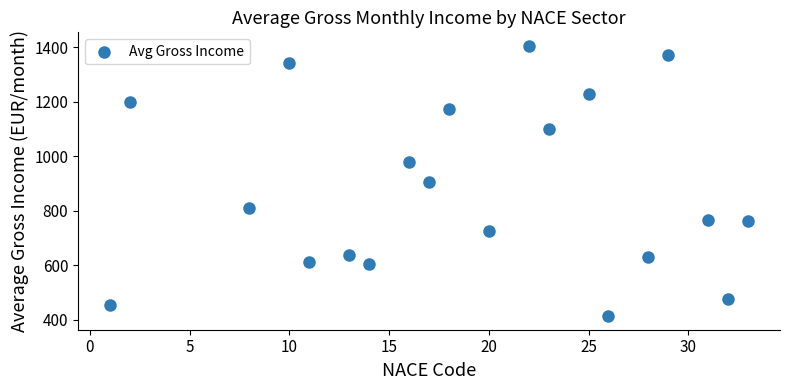

What is the range of X values (max minus min)?

32.0